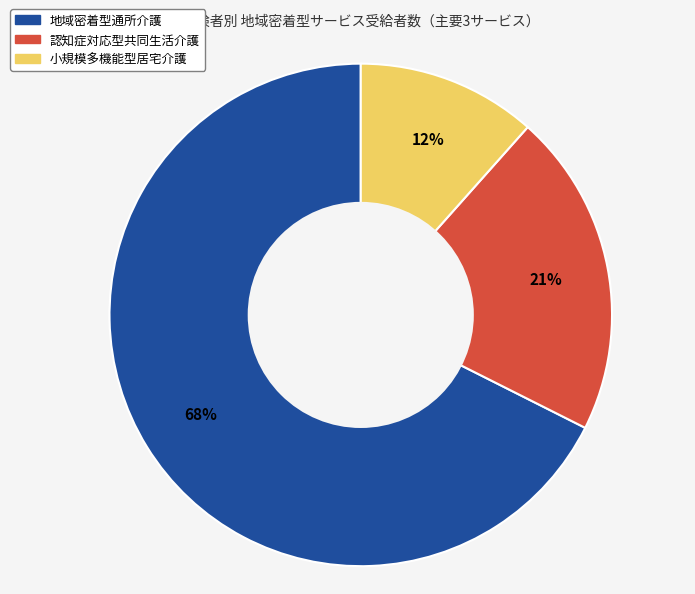

Is it true that 認知症対応型共同生活介護 is 12% of the pie?

False